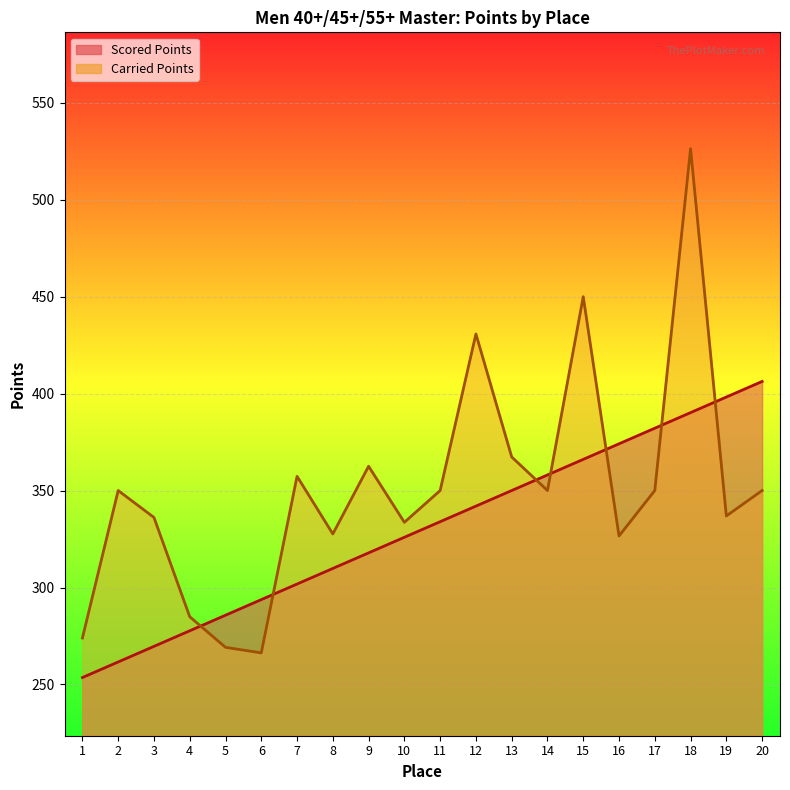

True or false: Scored Points line and Carried Points line cross at least once.

True